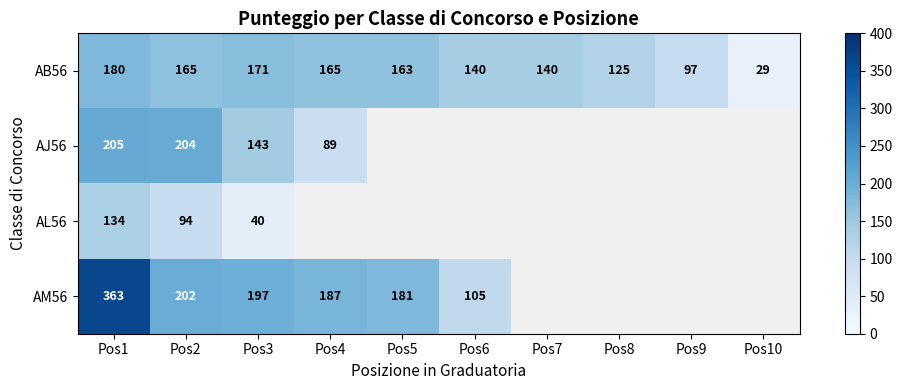

Rank the series at Pos1 from highest to lowest value.

AM56, AJ56, AB56, AL56